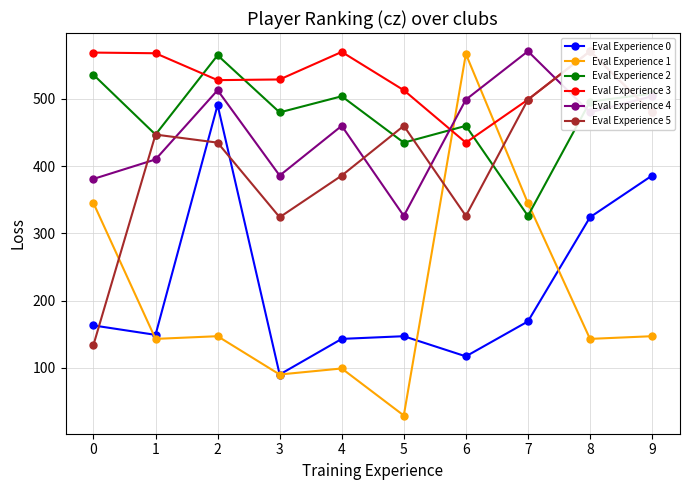

Count the number of categories in the chart.

10